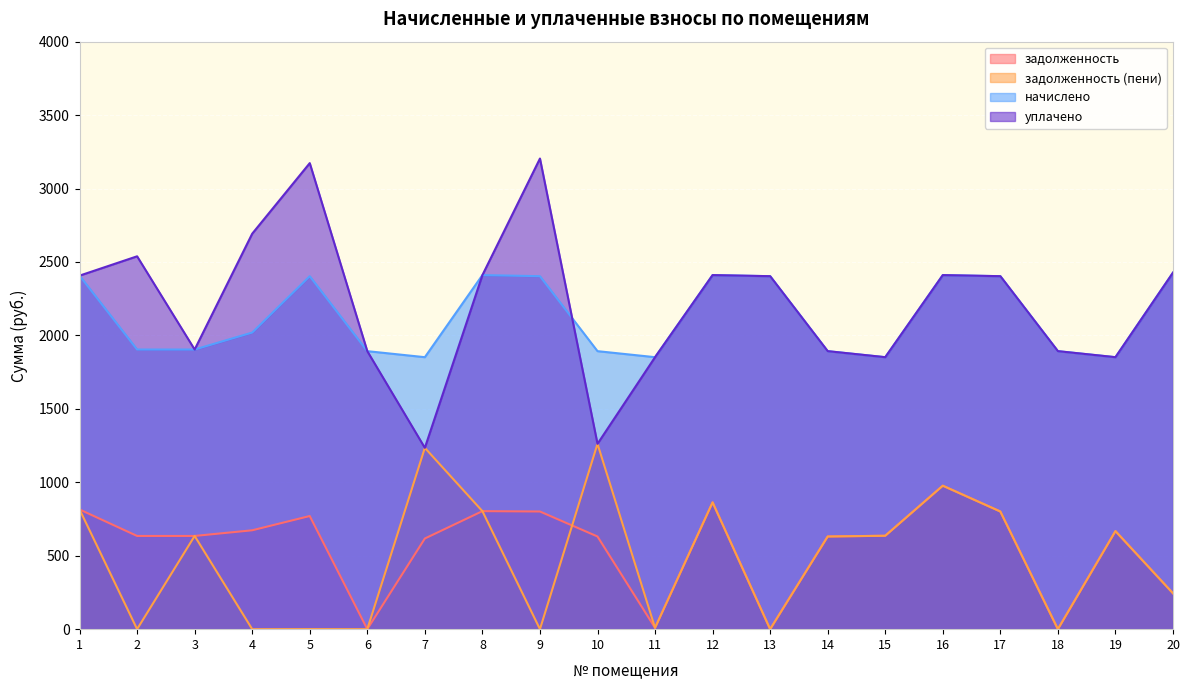

How many data points in задолженность (пени) are above 634?

10